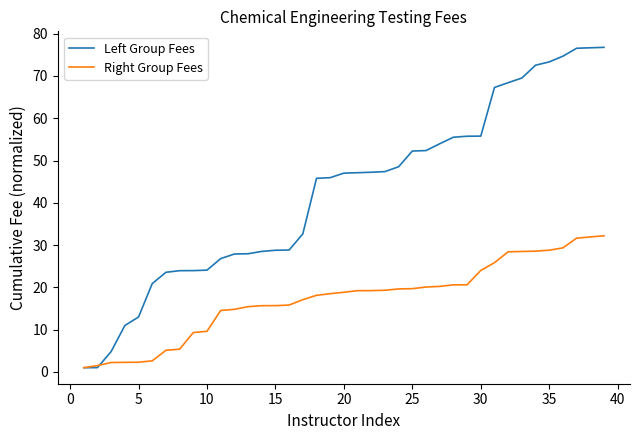

What is the greatest value displayed?

76.8